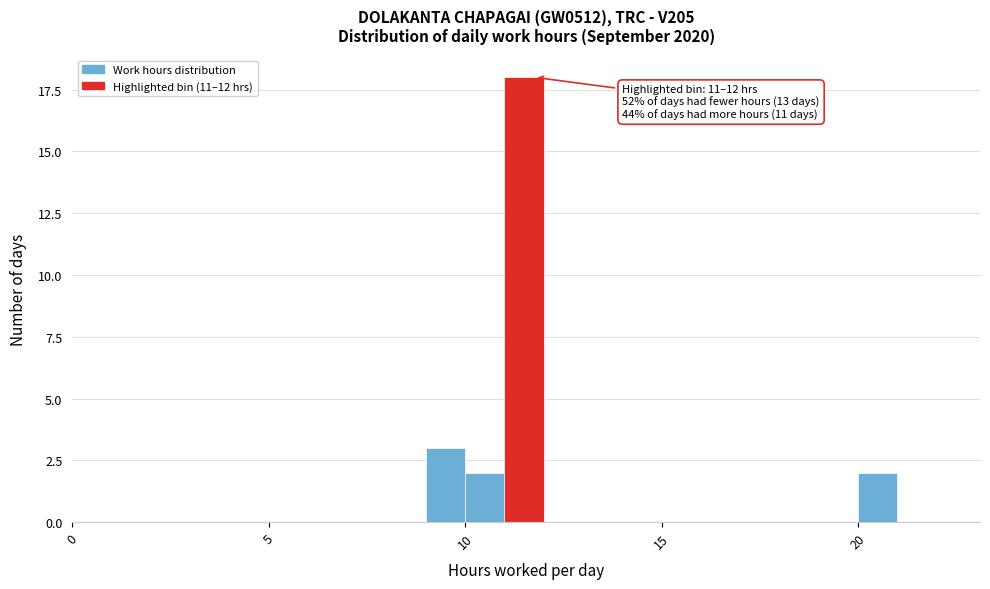

Read against the x-axis, roughly where is the centre of the tallest bar?

11.5